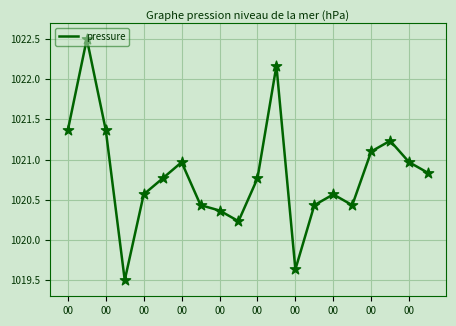

What is the greatest value displayed?

1022.5